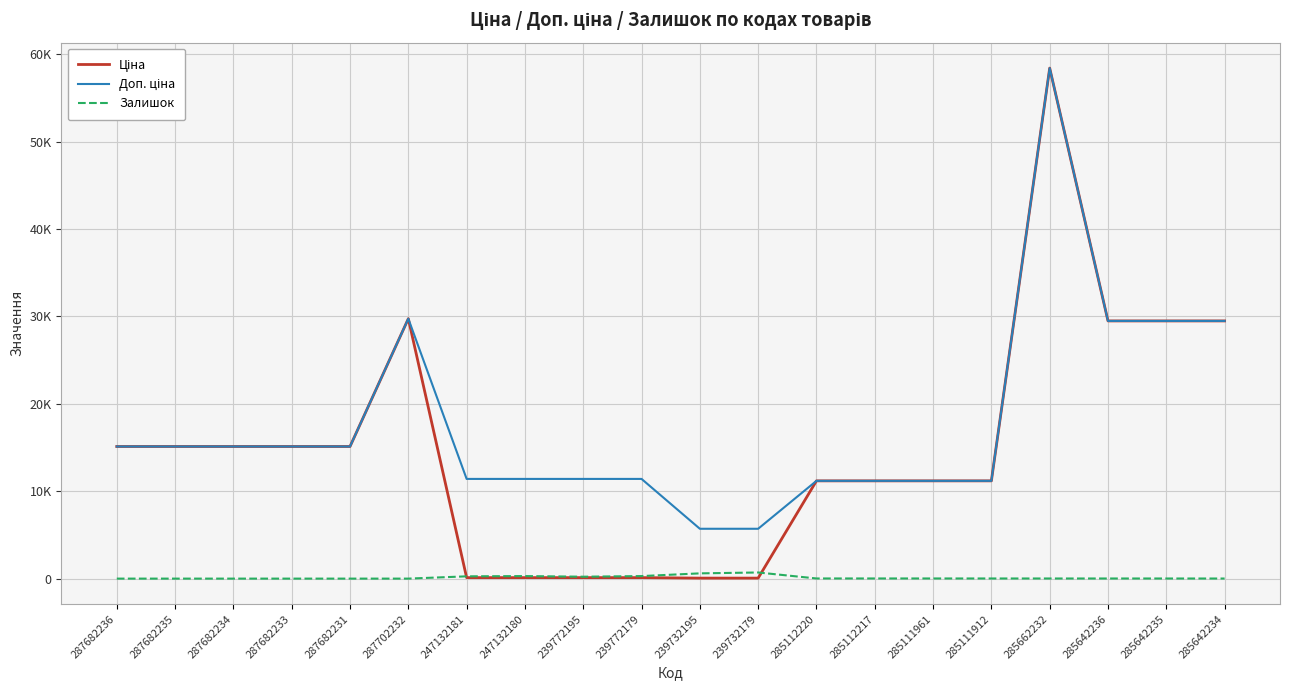

Reading left to right, transcribe all the data shown in this chart.

Ціна: 287682236=15120.0	287682235=15120.0	287682234=15120.0	287682233=15120.0	287682231=15120.0	287702232=29747.2	247132181=114.1	247132180=114.1	239772195=114.1	239772179=114.1	239732195=57.0	239732179=57.0	285112220=11188.2	285112217=11188.2	285111961=11188.2	285111912=11188.2	285662232=58426.5	285642236=29491.5	285642235=29491.5	285642234=29491.5
Доп. ціна: 287682236=15120.0	287682235=15120.0	287682234=15120.0	287682233=15120.0	287682231=15120.0	287702232=29747.2	247132181=11410.0	247132180=11410.0	239772195=11410.0	239772179=11410.0	239732195=5705.0	239732179=5705.0	285112220=11188.2	285112217=11188.2	285111961=11188.2	285111912=11188.2	285662232=58426.5	285642236=29491.5	285642235=29491.5	285642234=29491.5
Залишок: 287682236=0.0	287682235=0.0	287682234=0.0	287682233=0.0	287682231=0.0	287702232=0.0	247132181=260.0	247132180=290.0	239772195=218.0	239772179=290.0	239732195=601.0	239732179=702.0	285112220=17.0	285112217=17.0	285111961=17.0	285111912=15.0	285662232=14.0	285642236=14.0	285642235=13.0	285642234=10.0